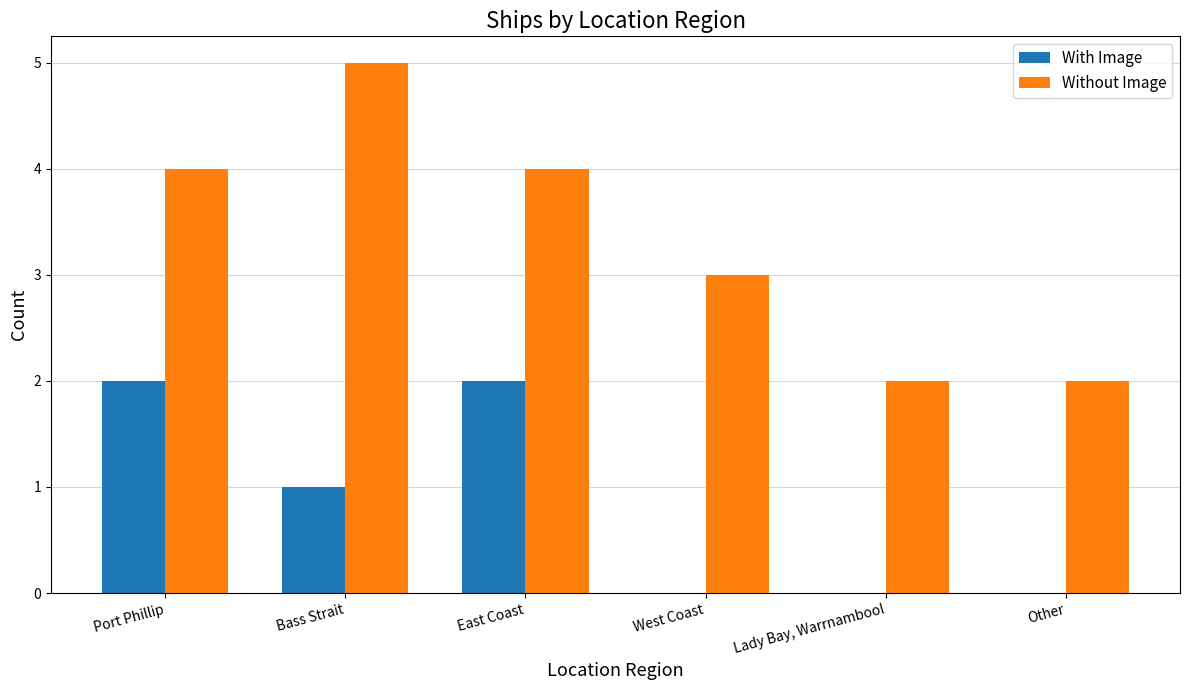

What is the sum of all With Image values?

5